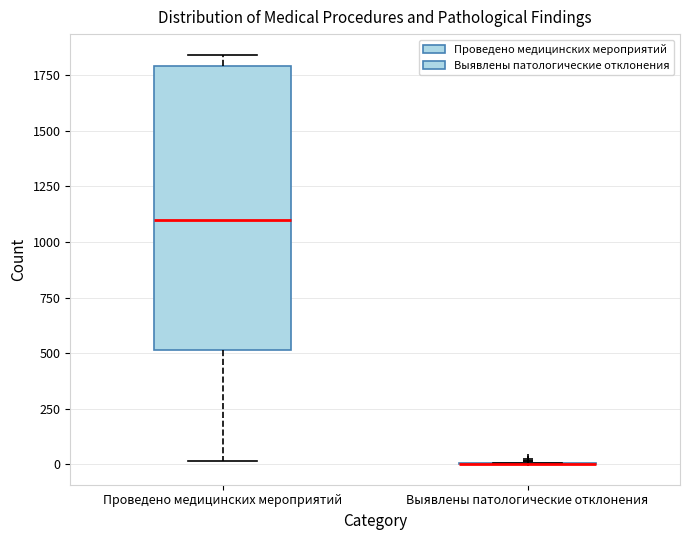

Reading left to right, read every box against the y-axis: the position of its median line, the range the box covers, and the ends of its whiskers. The values are not printed on the chart, so give them approximately, as read against the axis.

Проведено медицинских мероприятий: median 1100, box 500 to 1800, whiskers 0 to 1850
Выявлены патологические отклонения: box collapsed to a line at 0, whiskers 0 to 0